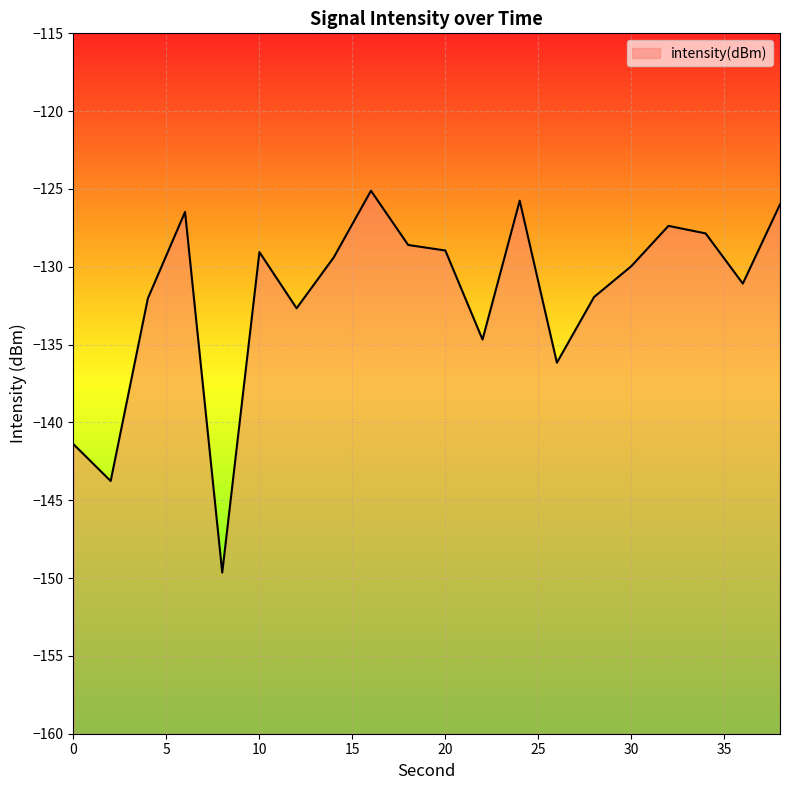

Rank the categories by value from lowest to highest.

8, 2, 0, 26, 22, 12, 4, 28, 36, 30, 14, 10, 20, 18, 34, 32, 6, 38, 24, 16